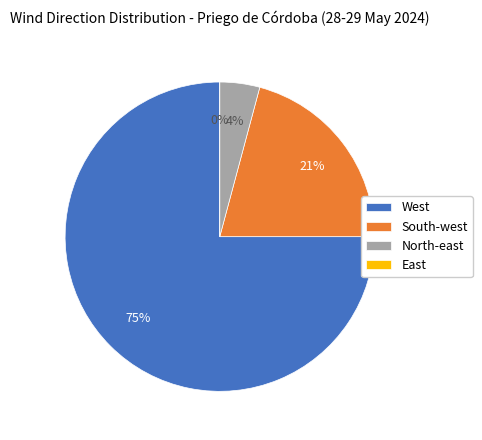

To the nearest percent, what is the difference between the North-east and East slice percentages?

4%